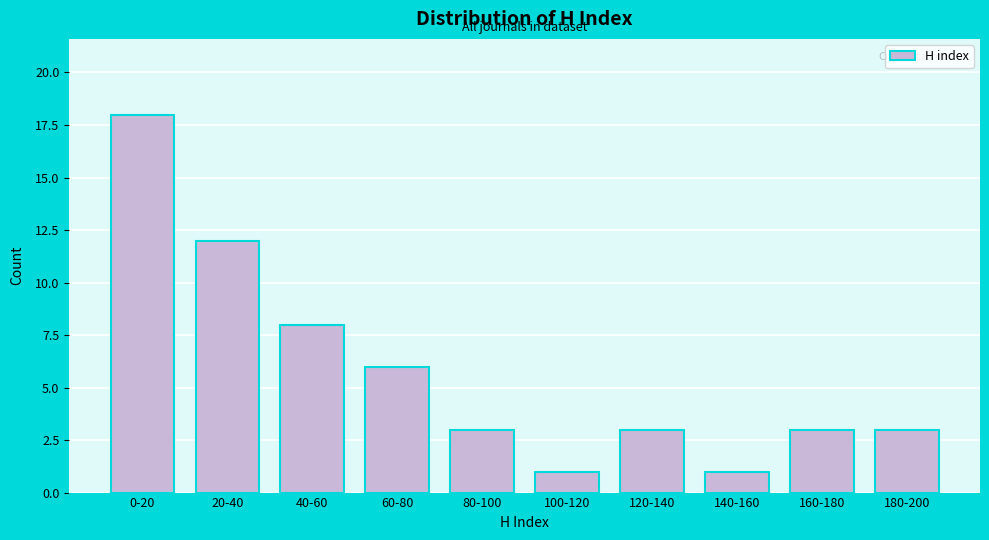

Reading left to right, transcribe all the data shown in this chart.

0-20=18	20-40=12	40-60=8	60-80=6	80-100=3	100-120=1	120-140=3	140-160=1	160-180=3	180-200=3